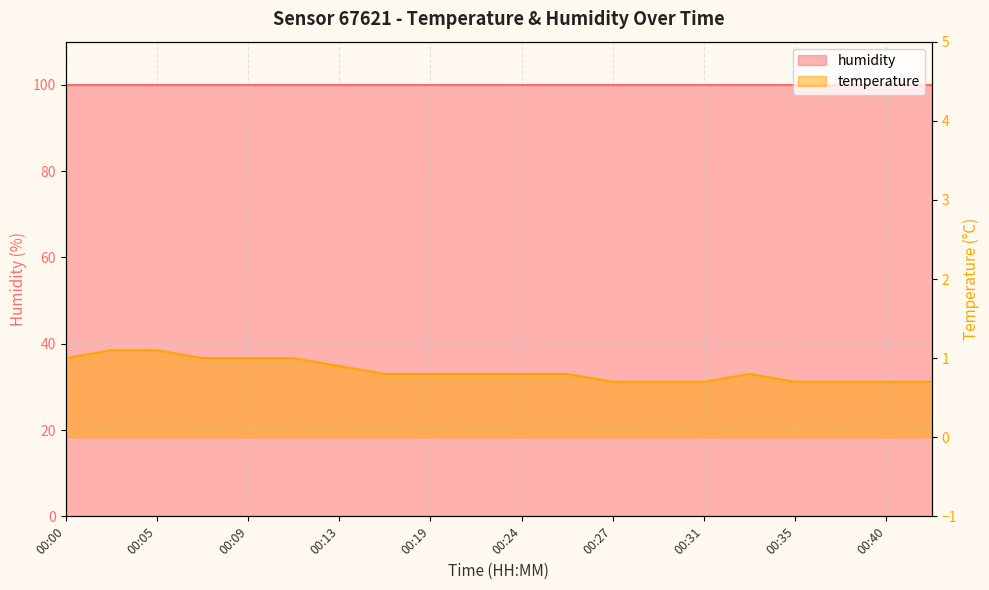

What is the sum of the values at 00:07 and 00:40?

1.7